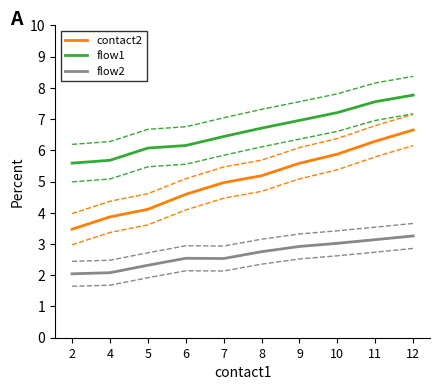

What is the difference between the second highest and minimum values in the contact2 series?

2.8